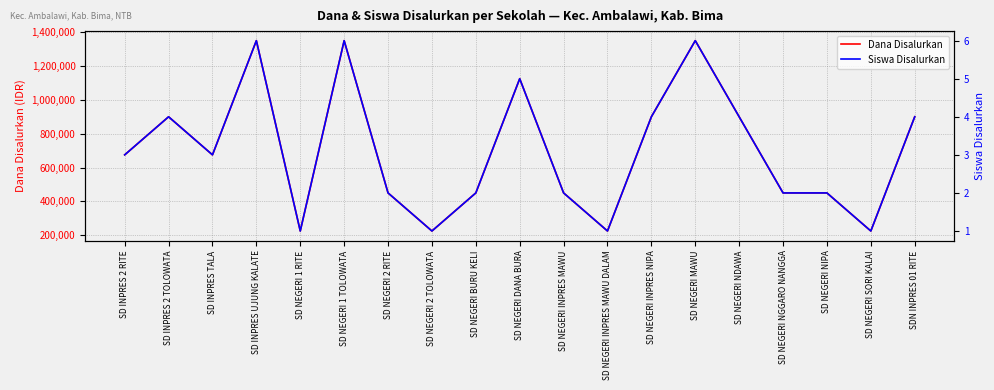

Rank the series by their average value, from highest to lowest.

Dana Disalurkan, Siswa Disalurkan